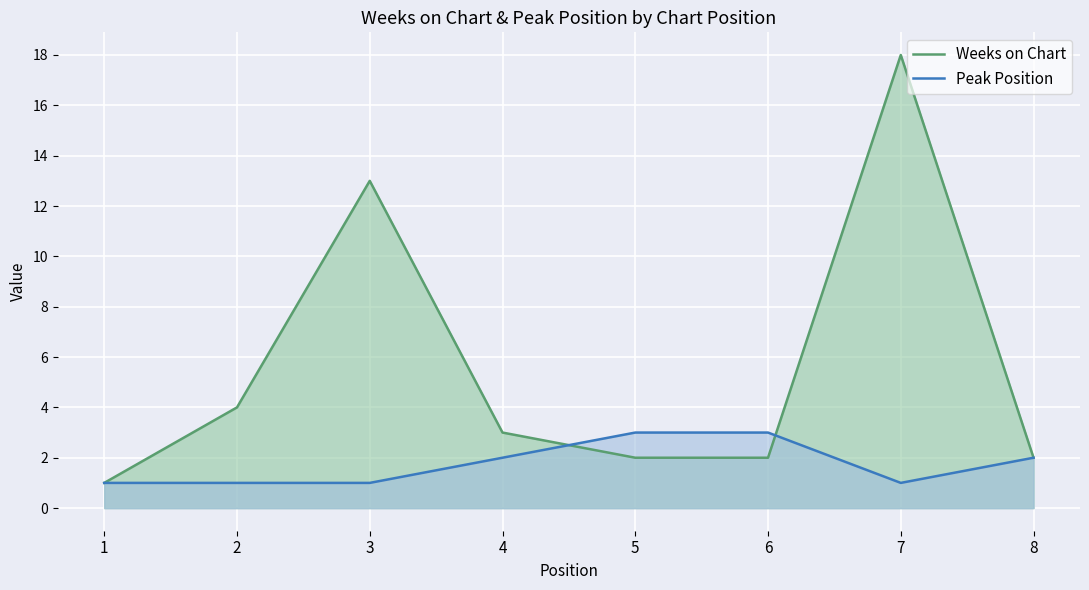

How many data points in Peak Position are above 2?

2